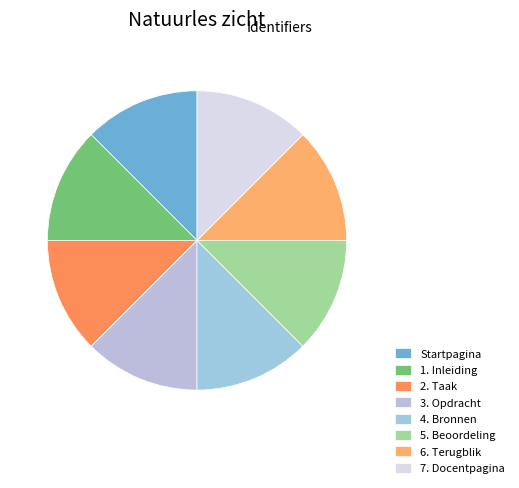

The 4. Bronnen slice represents 22% of the pie. True or false?

False